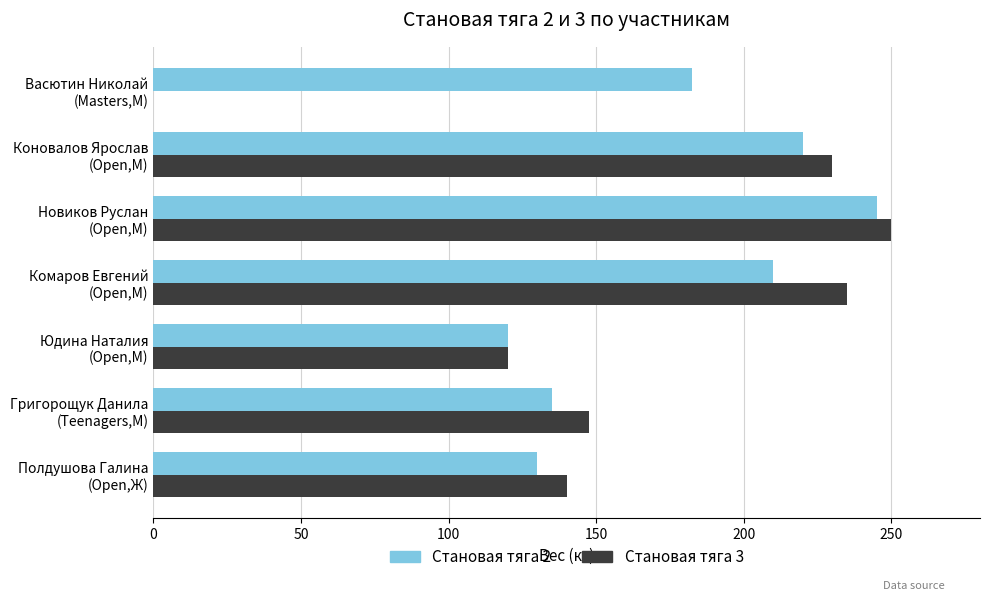

What is the sum of all Становая тяга 2 values?

1242.5